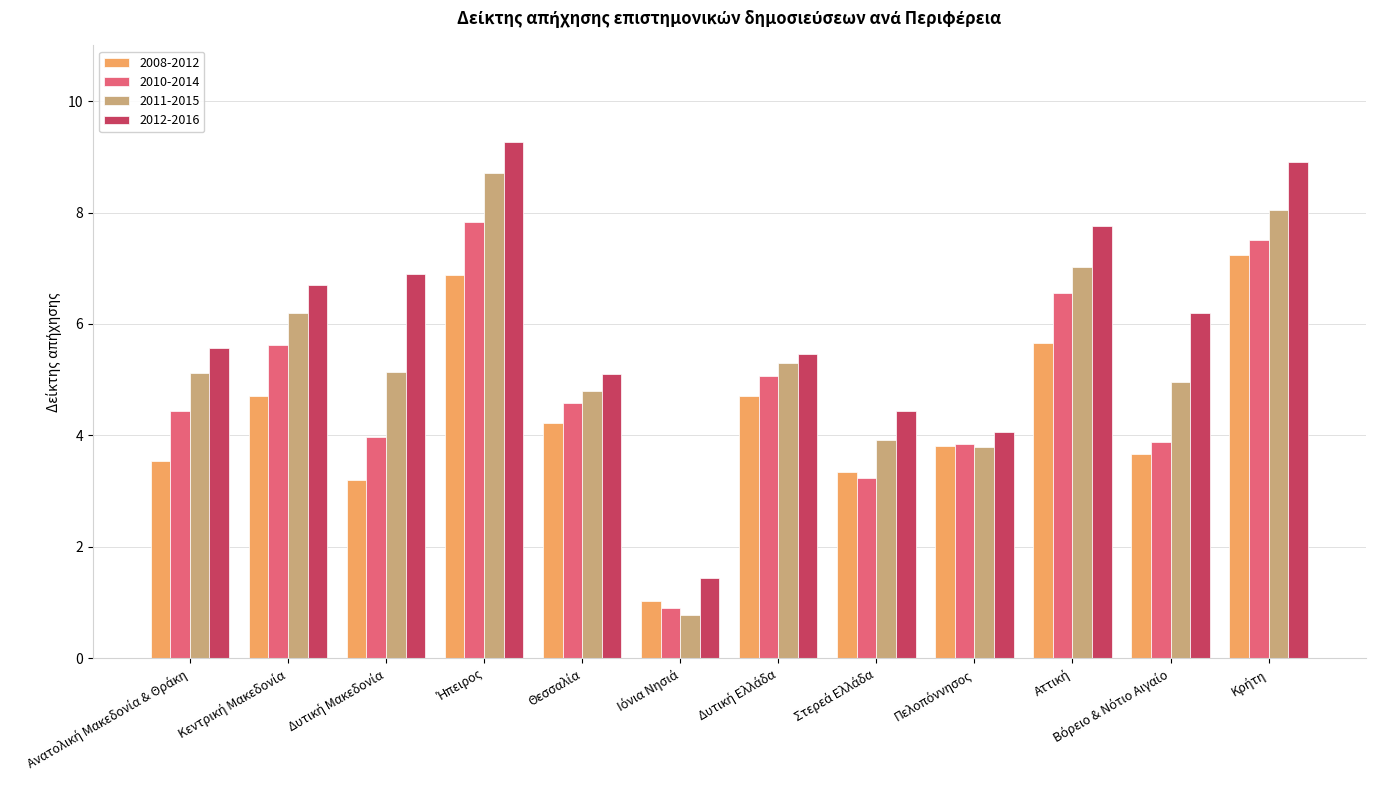

What is the greatest value displayed?

9.3